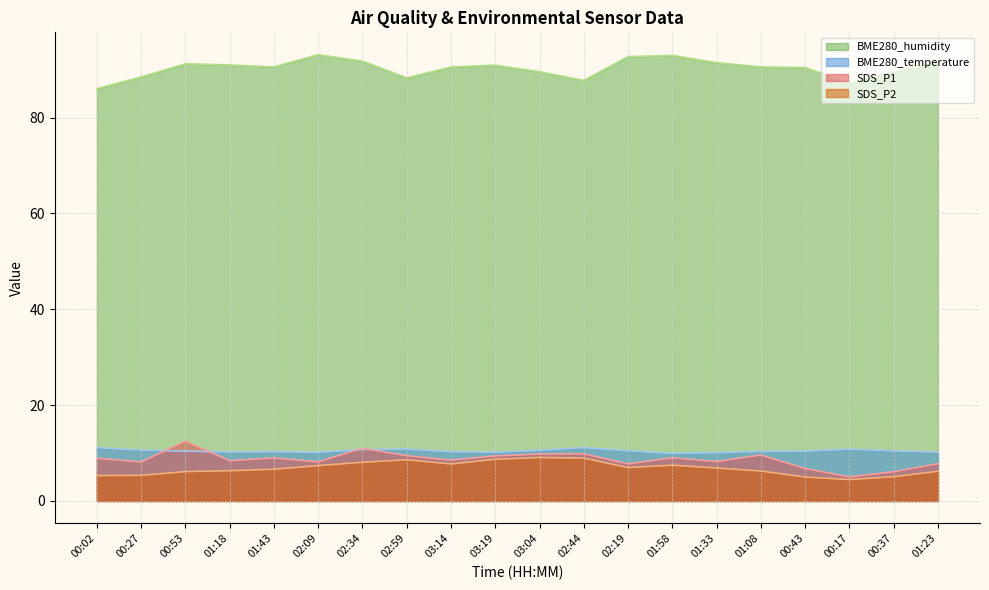

What is the spread (max minus min) of values at 03:19?

82.2